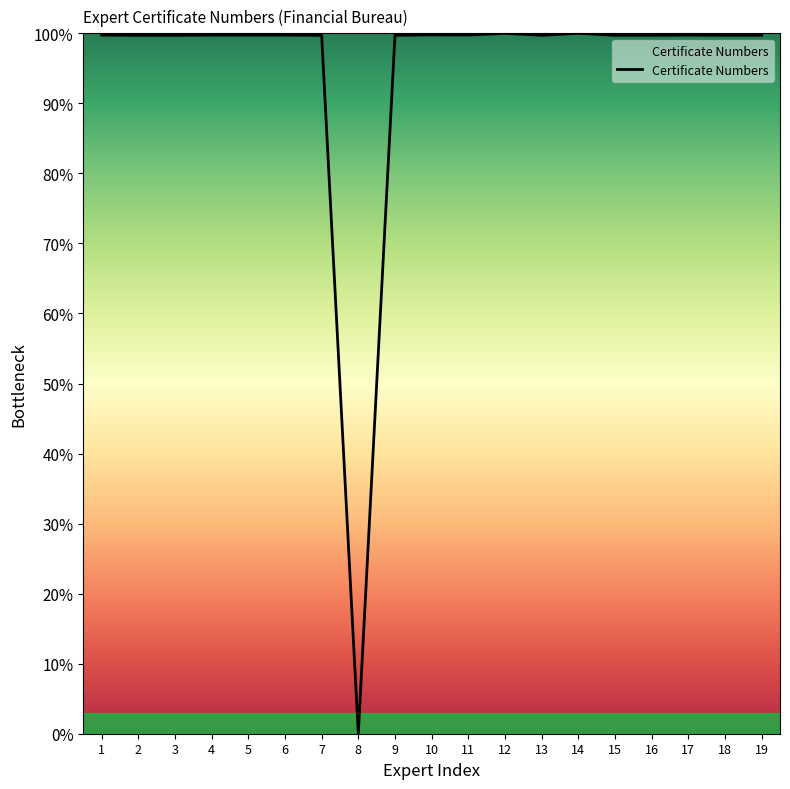

Approximately how many times larger is the value at 16 compared to 15?

1.0